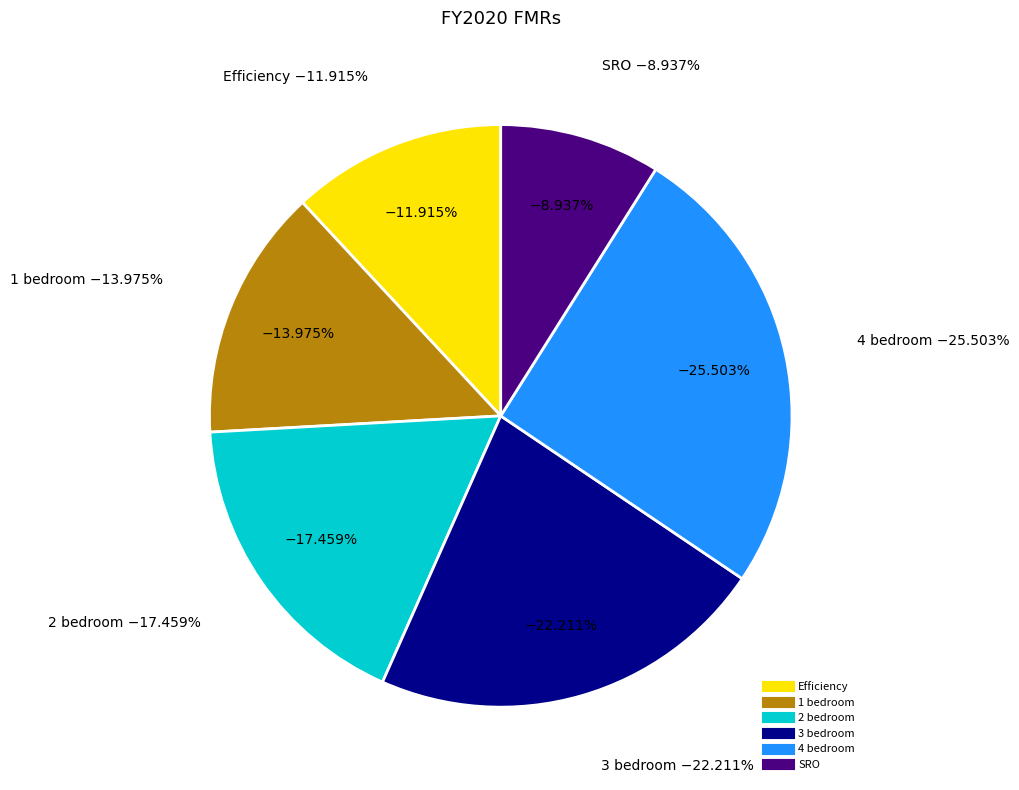

How many segments does this pie chart have?

6